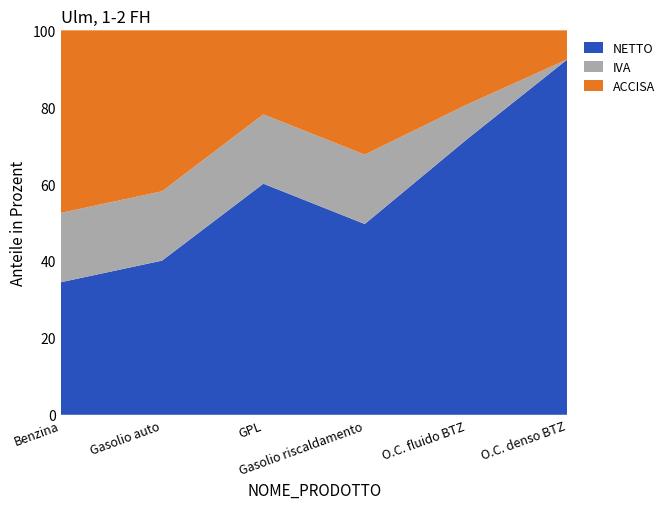

Reading left to right, list all the values displayed in this chart.

NETTO: 528.6	591.4	405.0	618.7	614.4	385.6
IVA: 276.5	265.9	121.5	224.8	78.1	0.0
ACCISA: 728.4	617.4	147.3	403.2	166.8	31.4